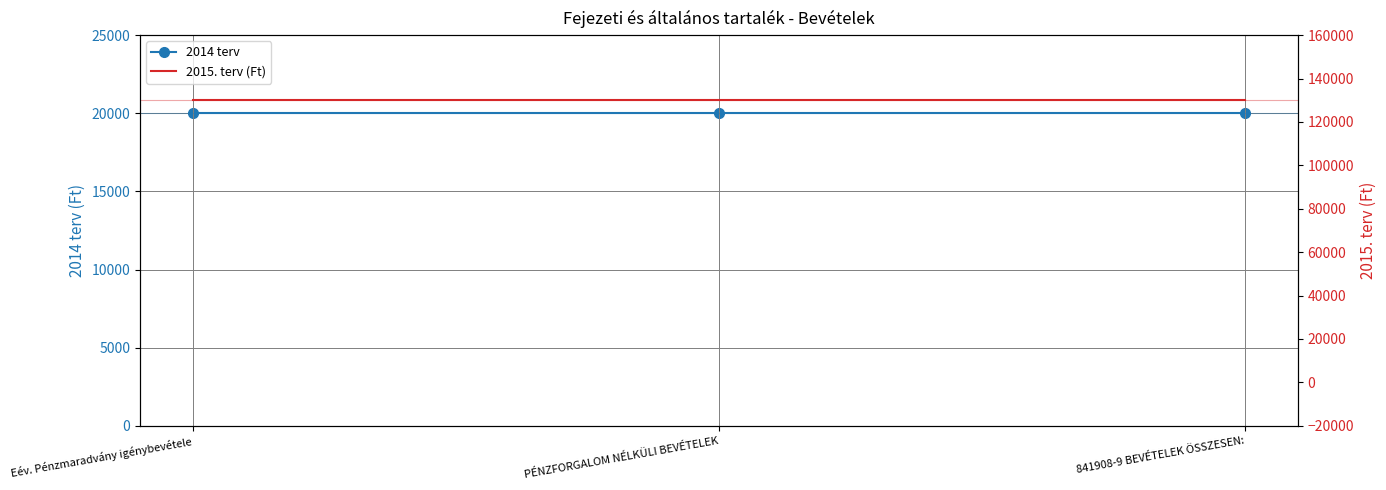

The 2015. terv (Ft) series shows 216078 at 841908-9 BEVÉTELEK ÖSSZESEN:. True or false?

False